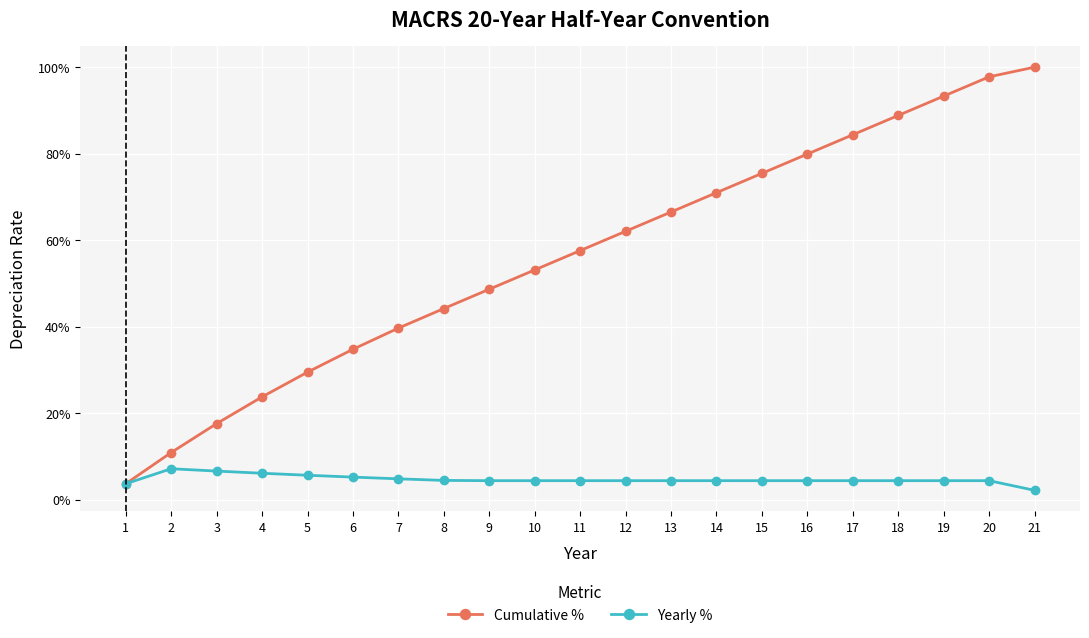

Is this an area chart (filled region under the line)?

No